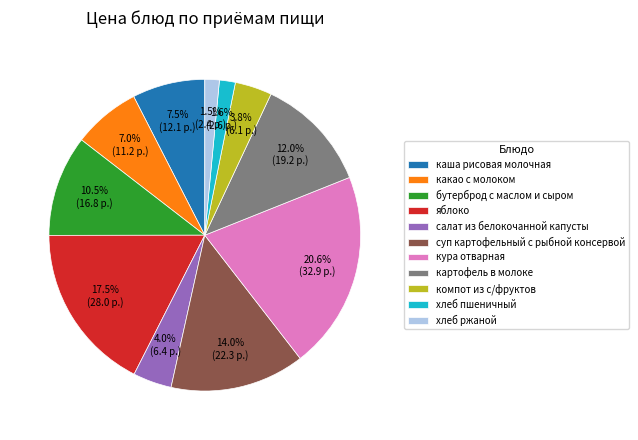

Does хлеб пшеничный account for over 50% of the chart?

No